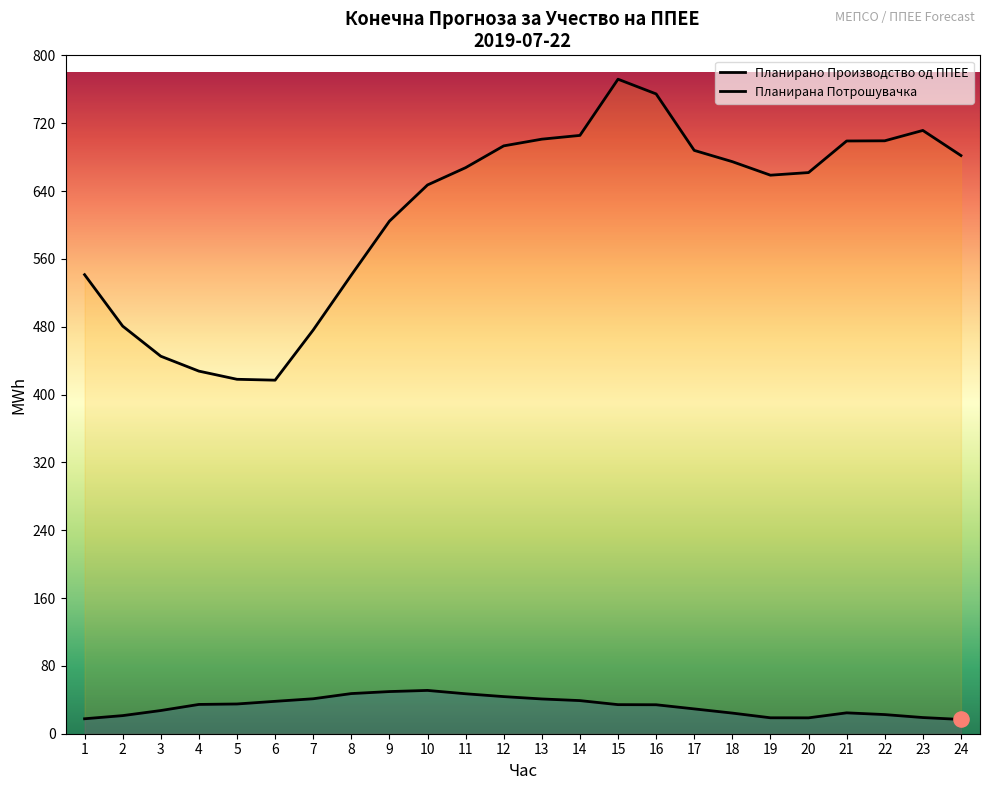

Which series contains the lowest Y value?

Планирано Производство од ППЕЕ